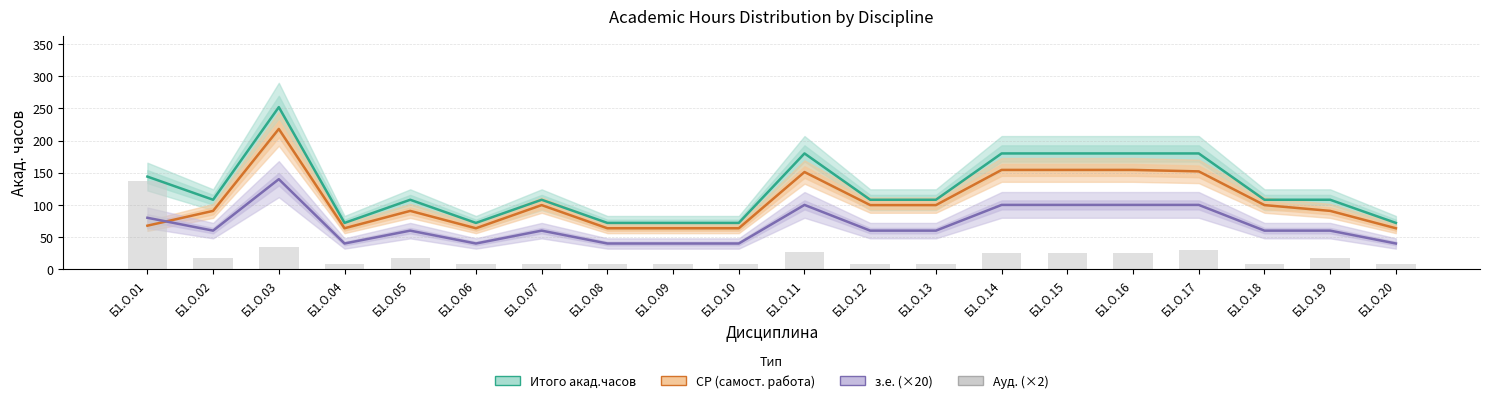

Are the bars horizontal?

No